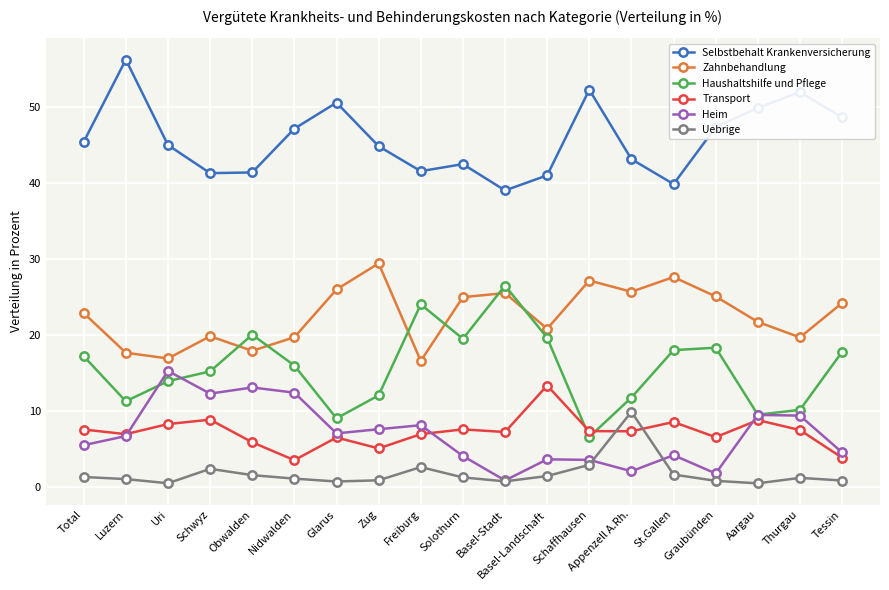

What is the sum of all Haushaltshilfe und Pflege values?

296.9